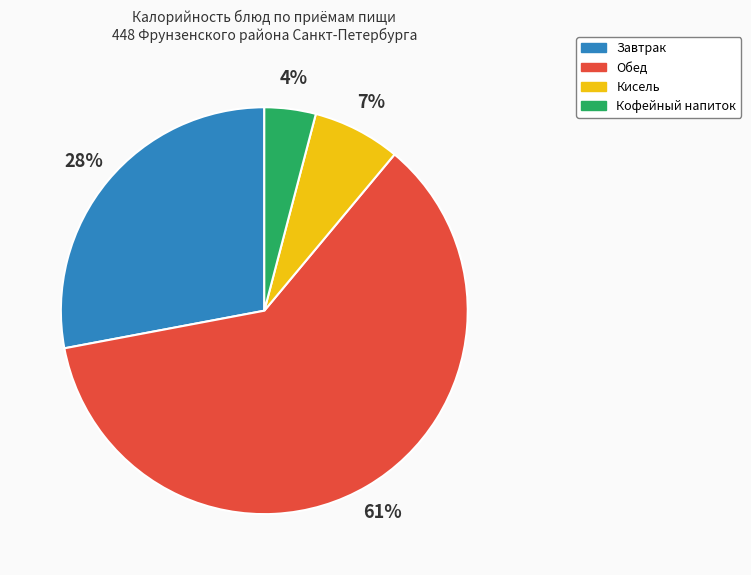

The Кисель slice represents 7% of the pie. True or false?

True